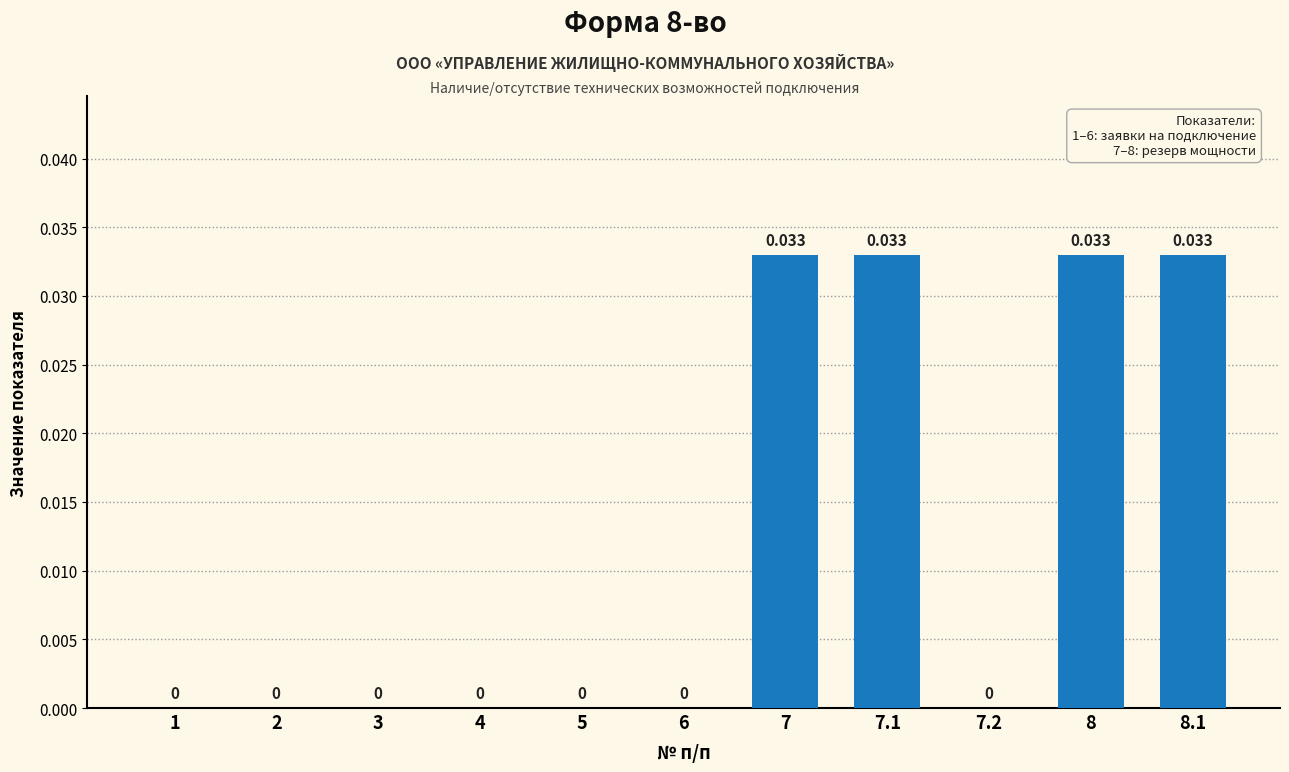

How many positive values are there?

4